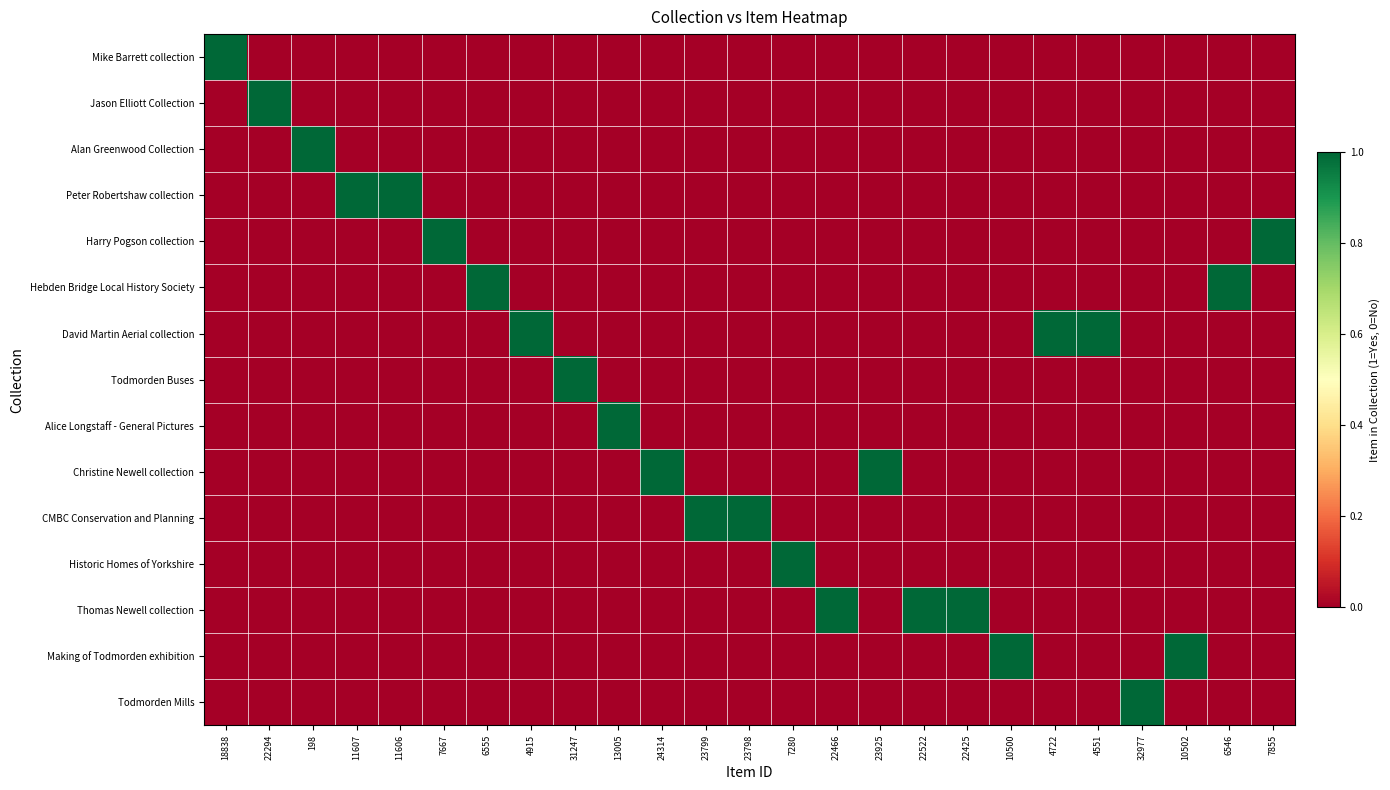

Which series has the largest range (max minus min)?

Mike Barrett collection